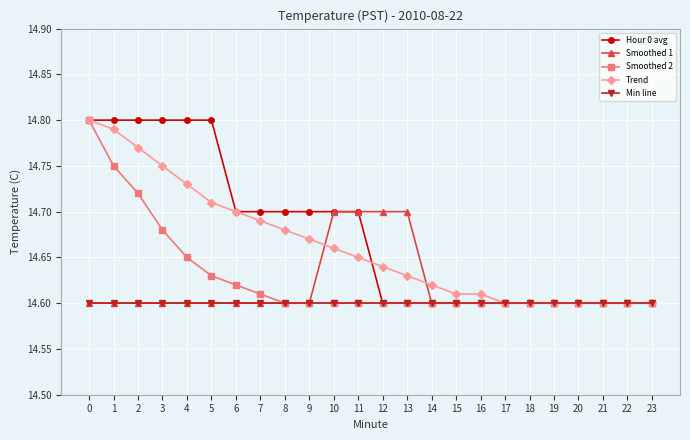

What is the total value across all series at 4?

73.4